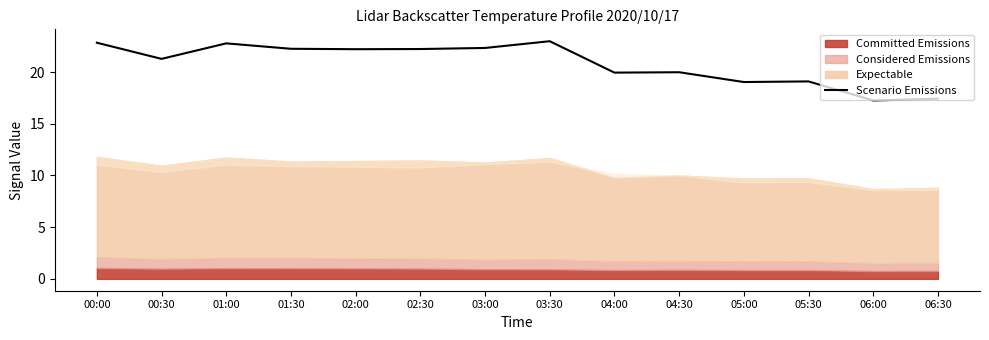

Is it true that the value at 00:30 is 21.3?

True